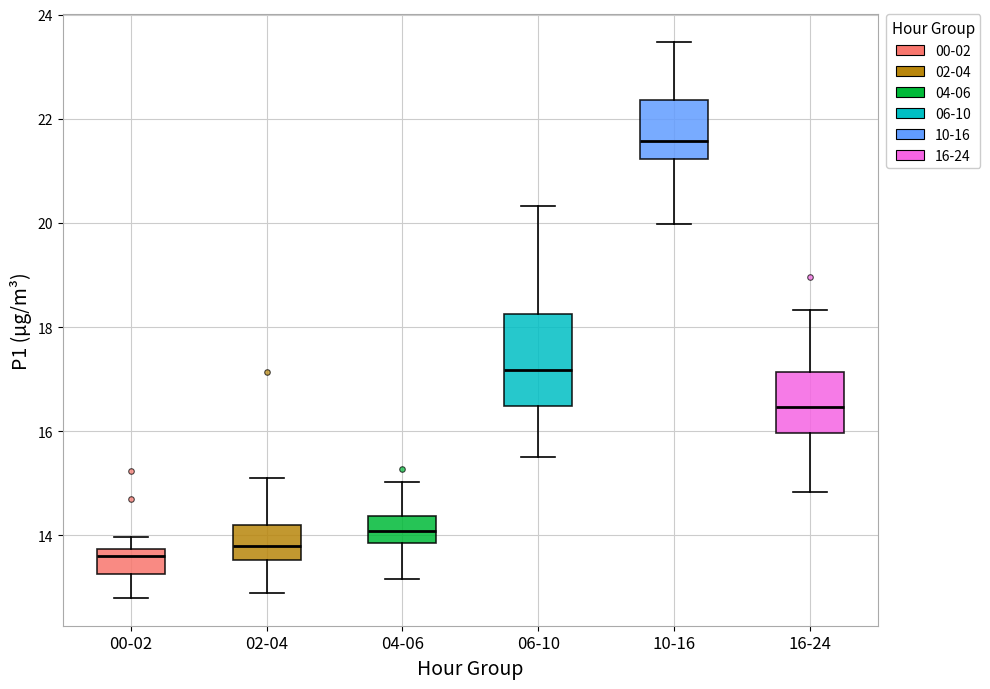

Reading left to right, transcribe this box plot: for each box, give where its median line is, the range the box spans, and where its two whiskers end, as read against the y-axis. The values are not printed on the chart, so give them approximately, as read against the axis.

00-02: median 13.6, box 13.2 to 13.8, whiskers 12.8 to 14.0
02-04: median 13.8, box 13.6 to 14.2, whiskers 13.0 to 15.2
04-06: median 14.0, box 13.8 to 14.4, whiskers 13.2 to 15.0
06-10: median 17.2, box 16.4 to 18.2, whiskers 15.6 to 20.4
10-16: median 21.6, box 21.2 to 22.4, whiskers 20.0 to 23.4
16-24: median 16.4, box 16.0 to 17.2, whiskers 14.8 to 18.4